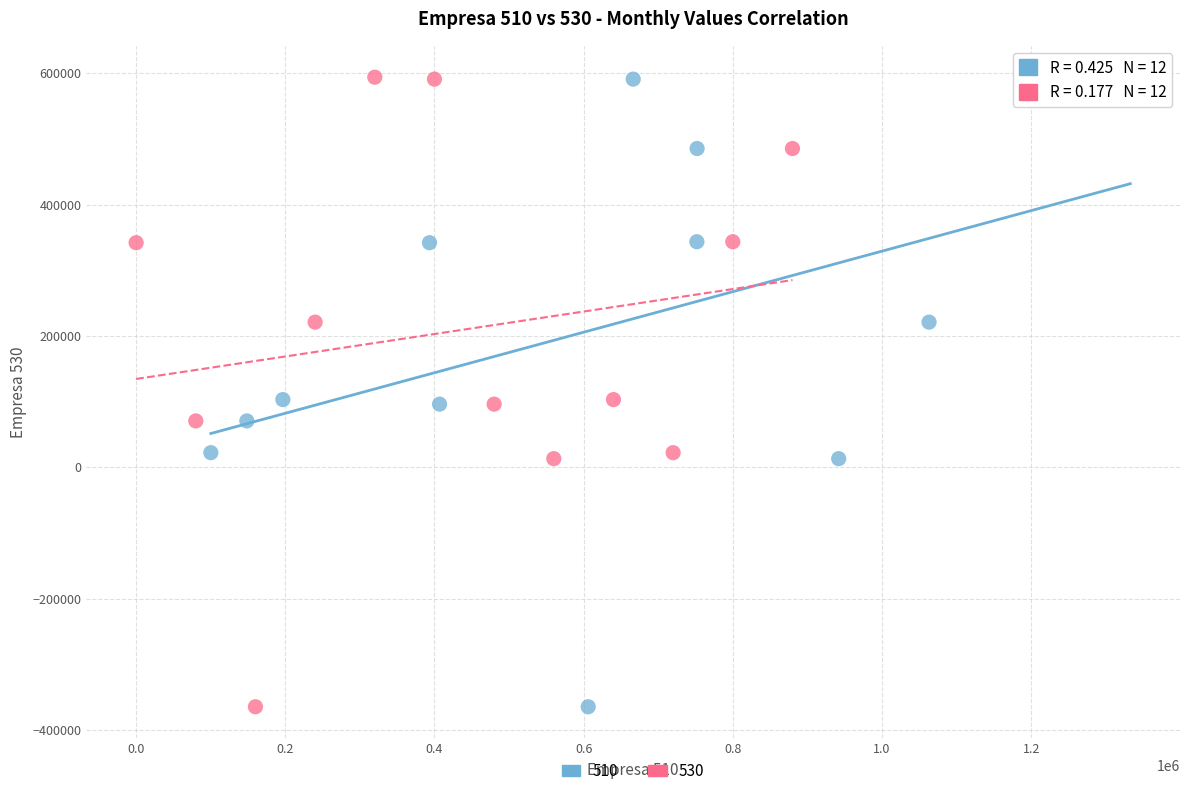

What are all the series names shown in the legend?

510, 530